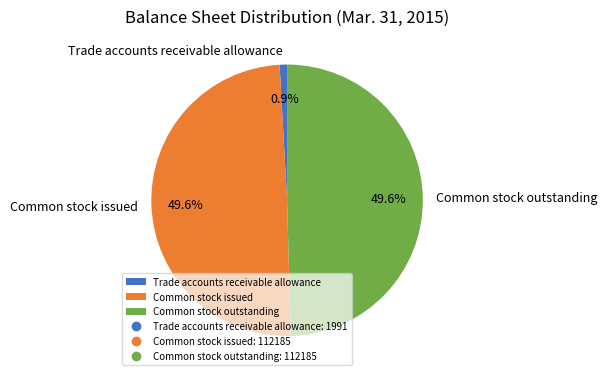

Count the number of slices in the pie.

3